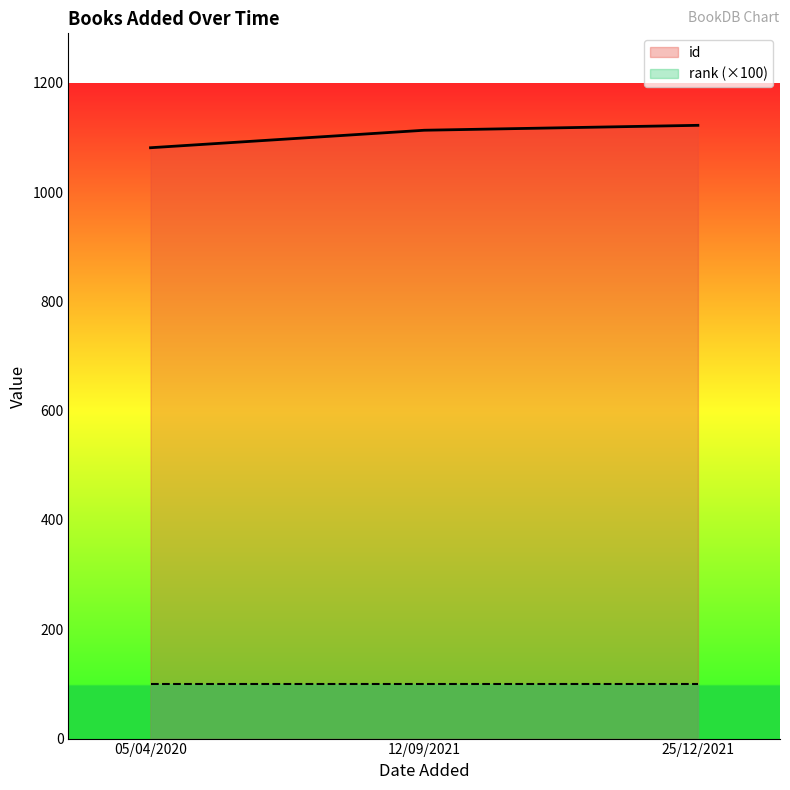

What is the difference between the values at 25/12/2021 and 12/09/2021?

9